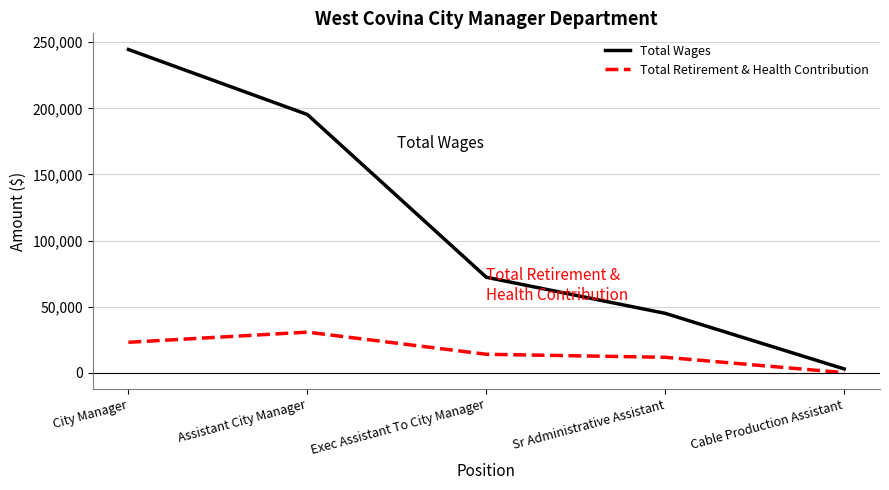

What is the sum of the Total Retirement & Health Contribution values at Exec Assistant To City Manager and Assistant City Manager?

44605